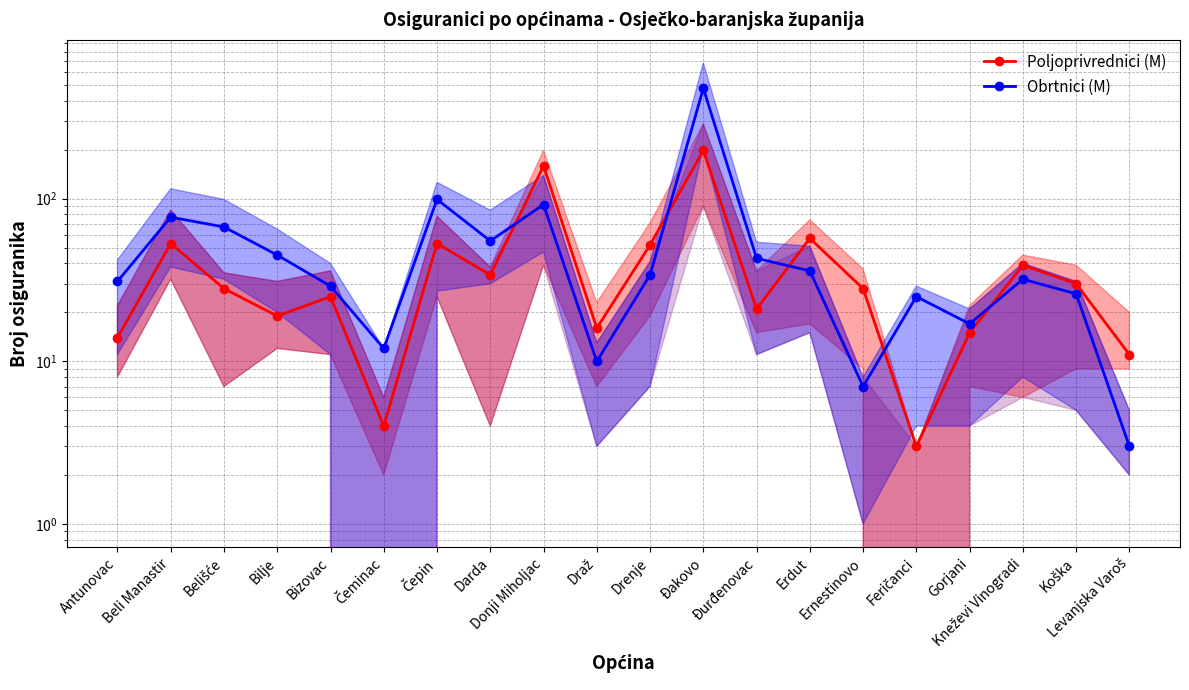

After their last crossing, which series has the higher values: Obrtnici (M) or Poljoprivrednici (M)?

Poljoprivrednici (M)